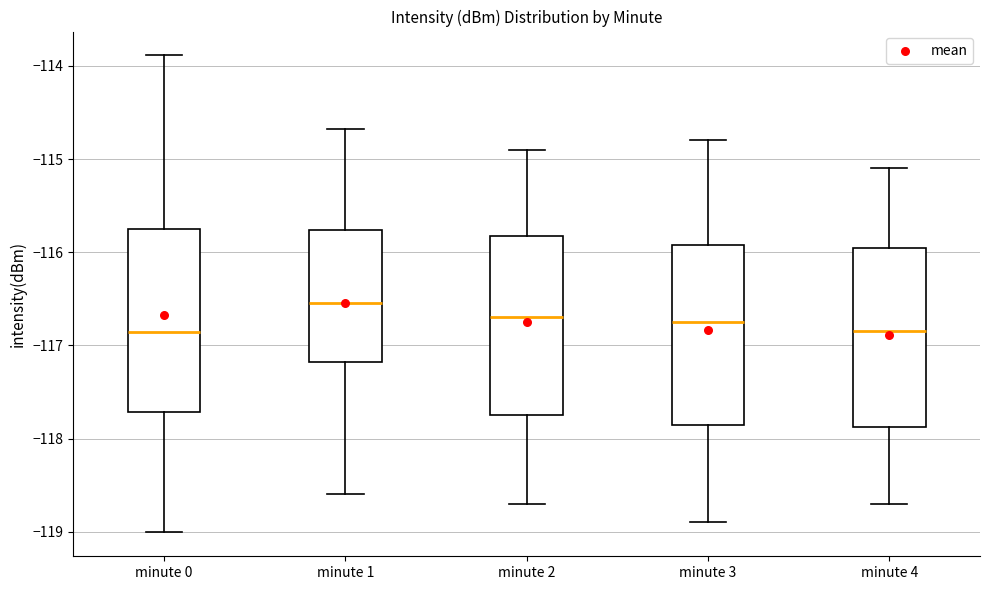

Reading left to right, transcribe this box plot: for each box, give where its median line is, the range the box spans, and where its two whiskers end, as read against the y-axis. The values are not printed on the chart, so give them approximately, as read against the axis.

minute 0: median -116.9, box -117.7 to -115.7, whiskers -119.0 to -113.9
minute 1: median -116.5, box -117.2 to -115.8, whiskers -118.6 to -114.7
minute 2: median -116.7, box -117.7 to -115.8, whiskers -118.7 to -114.9
minute 3: median -116.7, box -117.8 to -115.9, whiskers -118.9 to -114.8
minute 4: median -116.8, box -117.9 to -115.9, whiskers -118.7 to -115.1